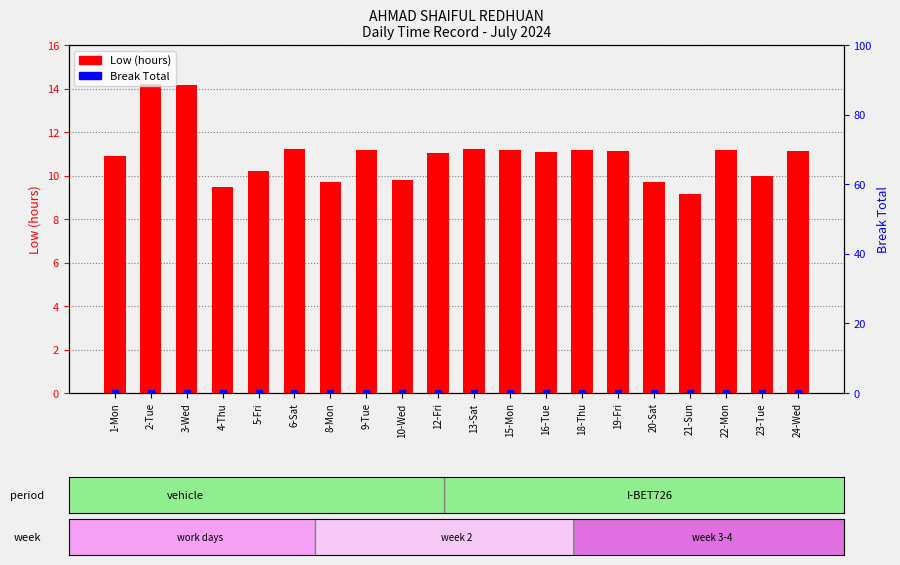

Is the value of Low (hours) at 21-Sun greater than the value of Break Total at 22-Mon?

Yes